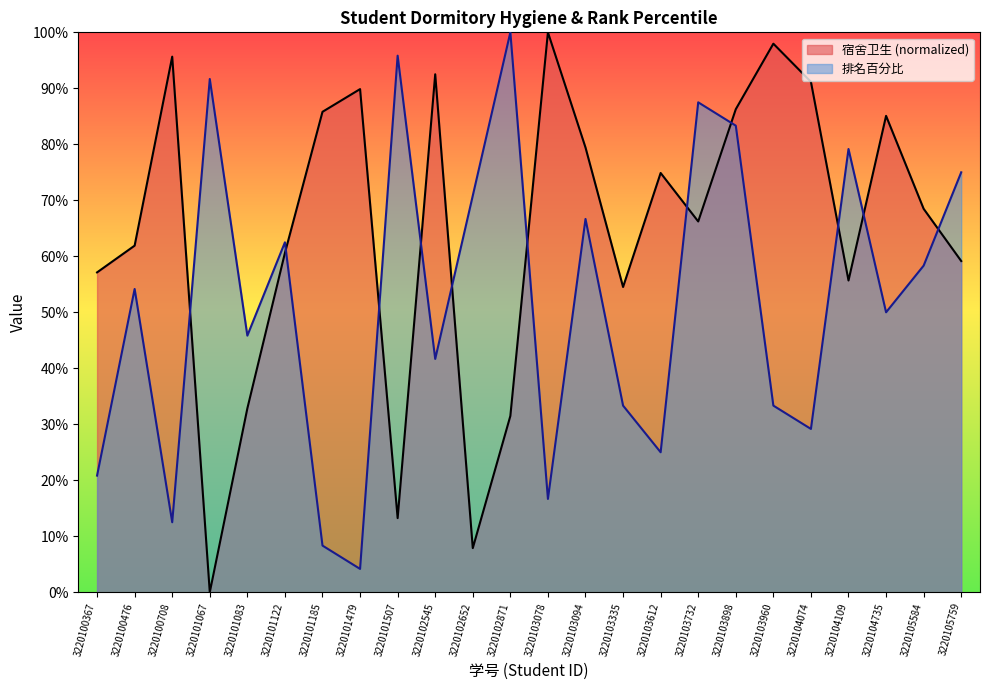

Reading left to right, list all the values displayed in this chart.

宿舍卫生: 0.6	0.6	1.0	0.0	0.3	0.6	0.9	0.9	0.1	0.9	0.1	0.3	1.0	0.8	0.5	0.7	0.7	0.9	1.0	0.9	0.6	0.9	0.7	0.6
排名百分比: 0.2	0.5	0.1	0.9	0.5	0.6	0.1	0.0	1.0	0.4	0.7	1.0	0.2	0.7	0.3	0.2	0.9	0.8	0.3	0.3	0.8	0.5	0.6	0.8